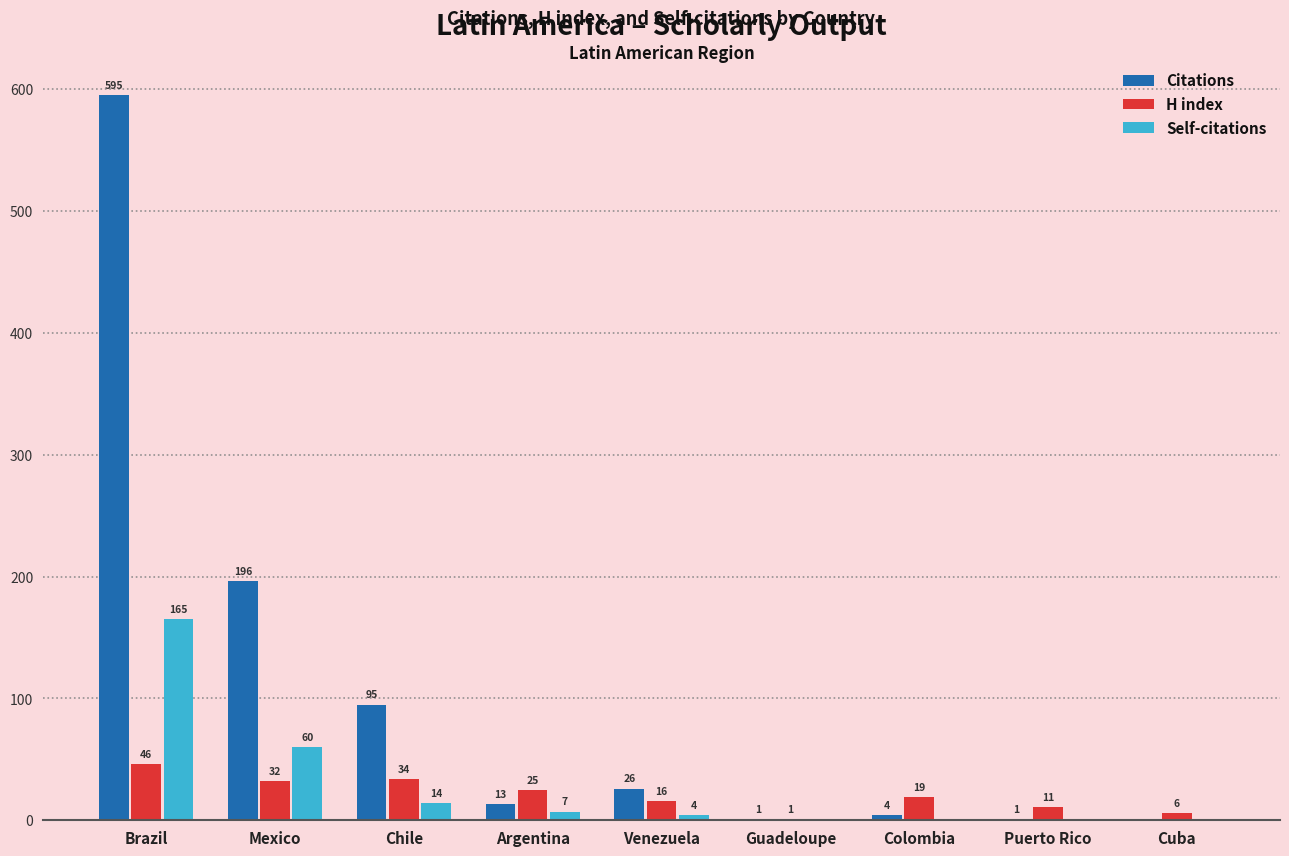

What is the sum of the Citations values at Colombia and Brazil?

599